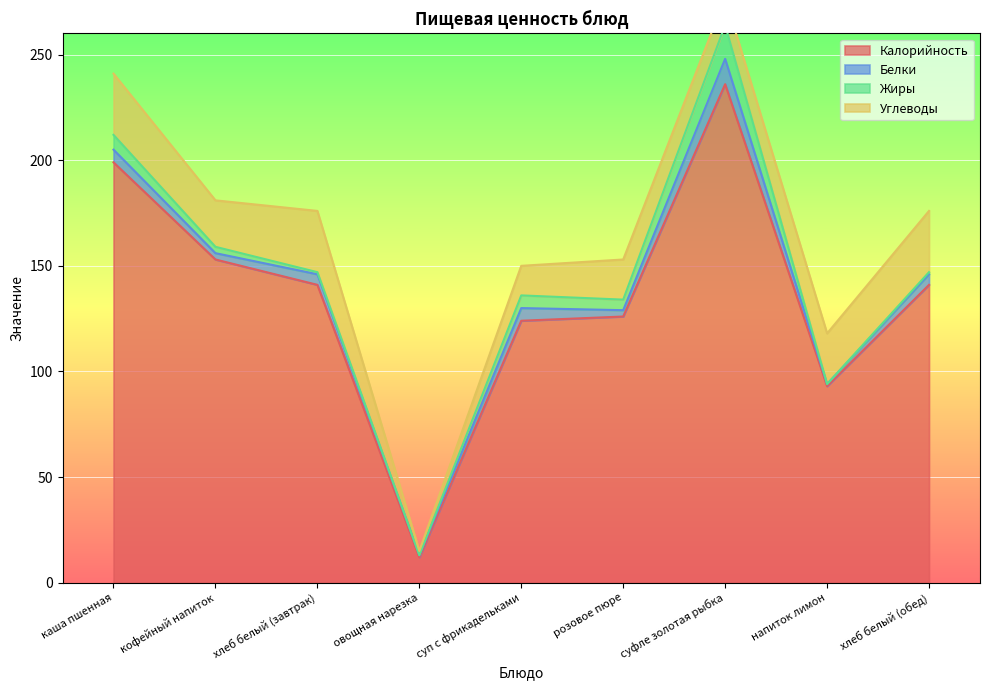

Reading left to right, transcribe all the data shown in this chart.

Калорийность: каша пшенная=199	кофейный напиток=153	хлеб белый (завтрак)=141	овощная нарезка=12	суп с фрикадельками=124	розовое пюре=126	суфле золотая рыбка=236	напиток лимон=93	хлеб белый (обед)=141
Белки: каша пшенная=6	кофейный напиток=3	хлеб белый (завтрак)=5	овощная нарезка=1	суп с фрикадельками=6	розовое пюре=3	суфле золотая рыбка=12	напиток лимон=1	хлеб белый (обед)=5
Жиры: каша пшенная=7	кофейный напиток=3	хлеб белый (завтрак)=1	овощная нарезка=0	суп с фрикадельками=6	розовое пюре=5	суфле золотая рыбка=16	напиток лимон=0	хлеб белый (обед)=1
Углеводы: каша пшенная=29	кофейный напиток=22	хлеб белый (завтрак)=29	овощная нарезка=2	суп с фрикадельками=14	розовое пюре=19	суфле золотая рыбка=13	напиток лимон=24	хлеб белый (обед)=29